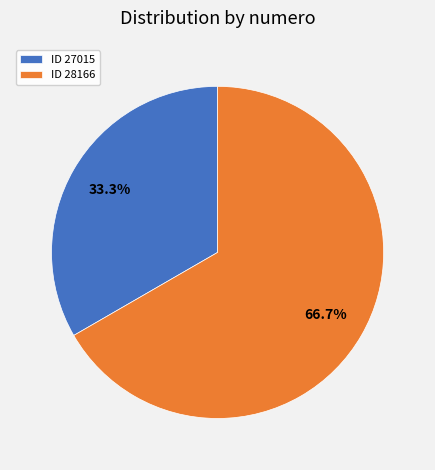

What percentage is NOT represented by ID 27015?

66.7%